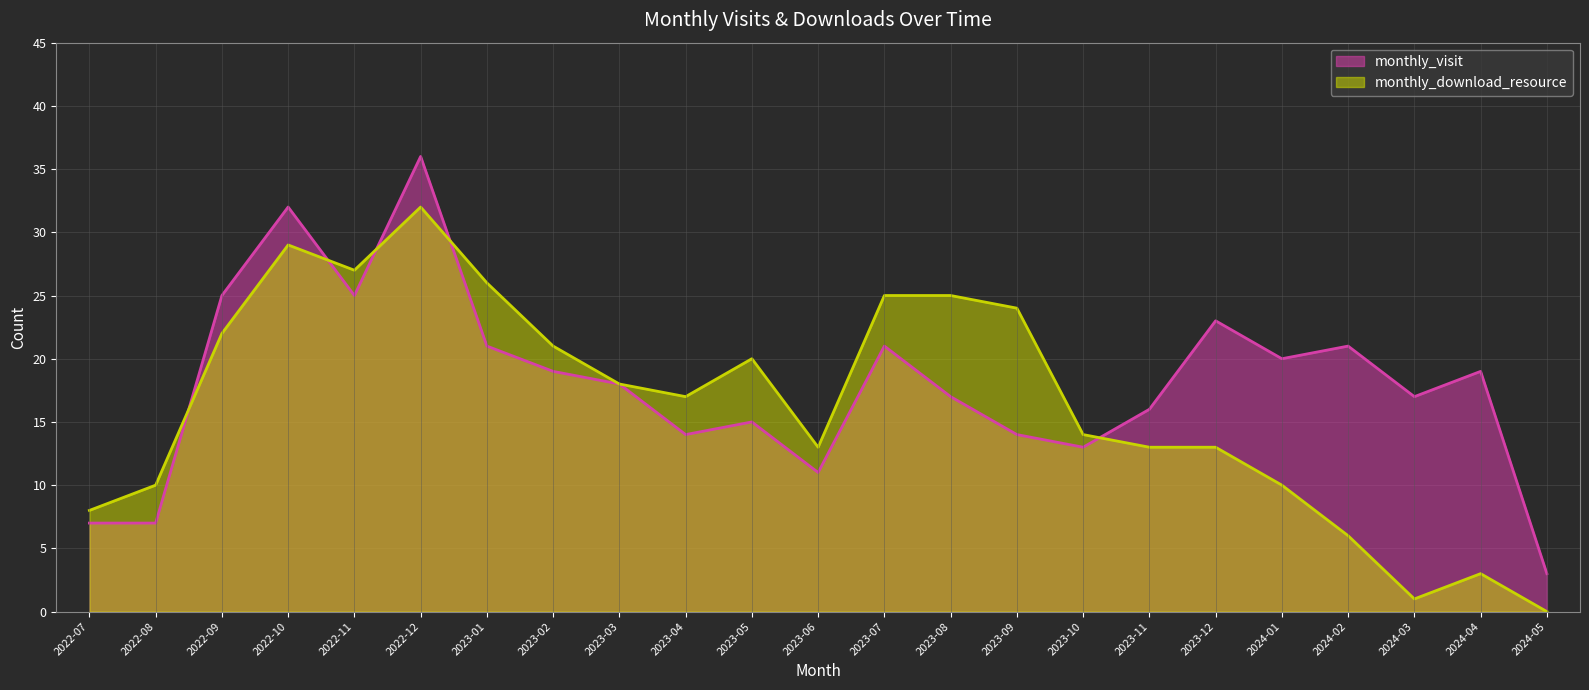

What is the sum of all monthly_visit values?

414